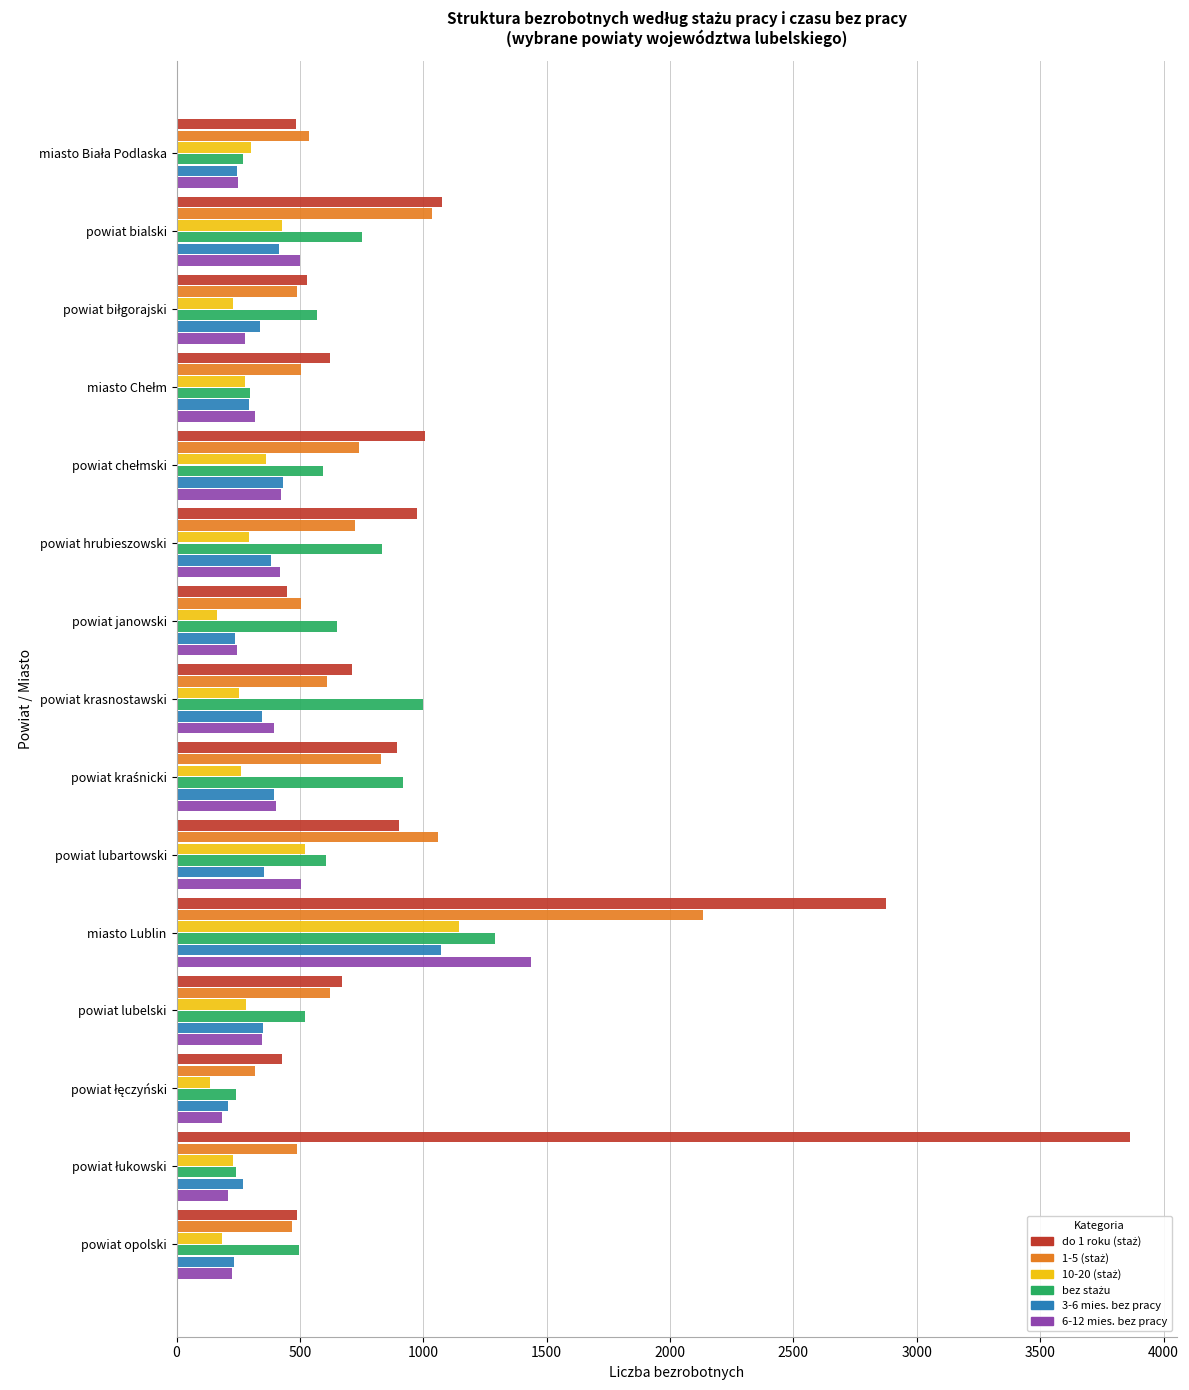

What is the average value of the 3-6 mies. bez pracy series?

372